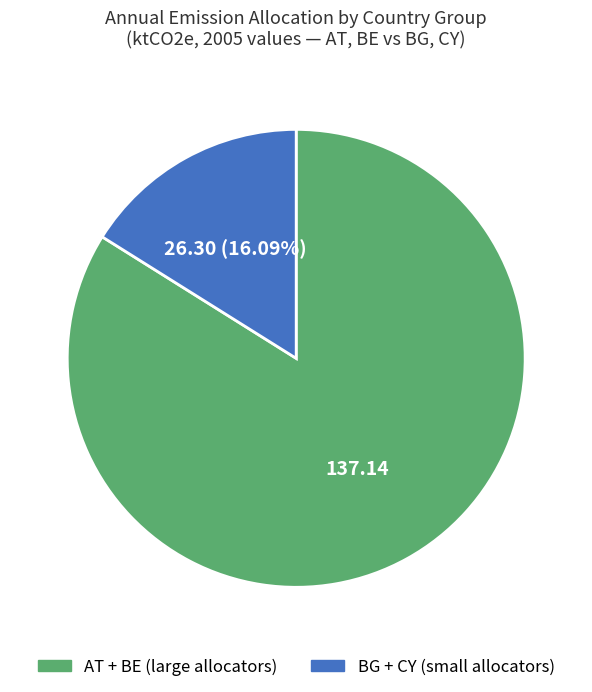

Does any single category account for the majority?

Yes